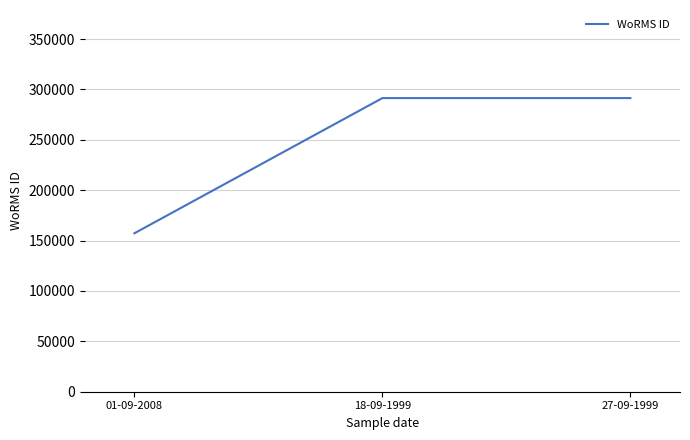

What is the minimum value shown in the chart?

157240